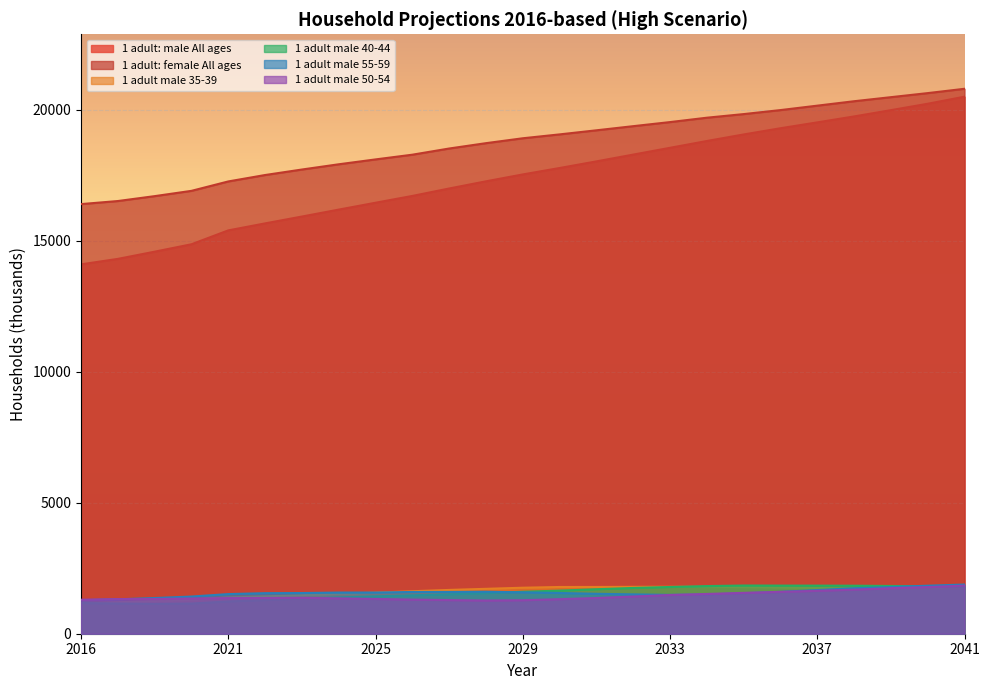

The value of 1 adult male 35-39 at 2018 is 846. True or false?

False